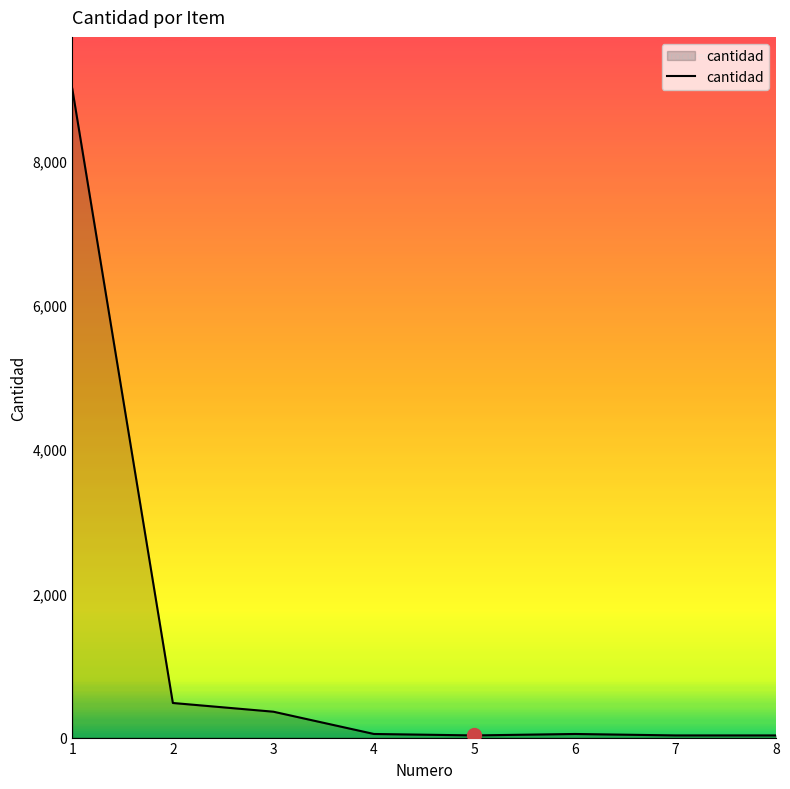

What is the difference between the maximum and minimum values?

8970